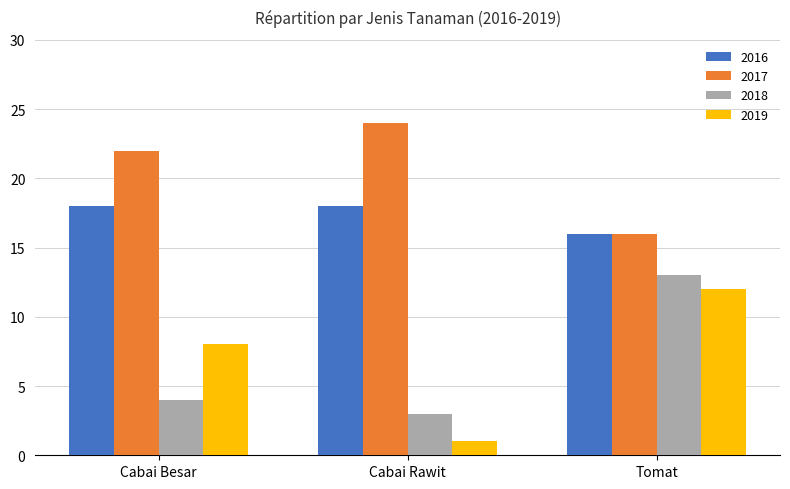

What is the label of the 3rd bar from the right?

Cabai Besar